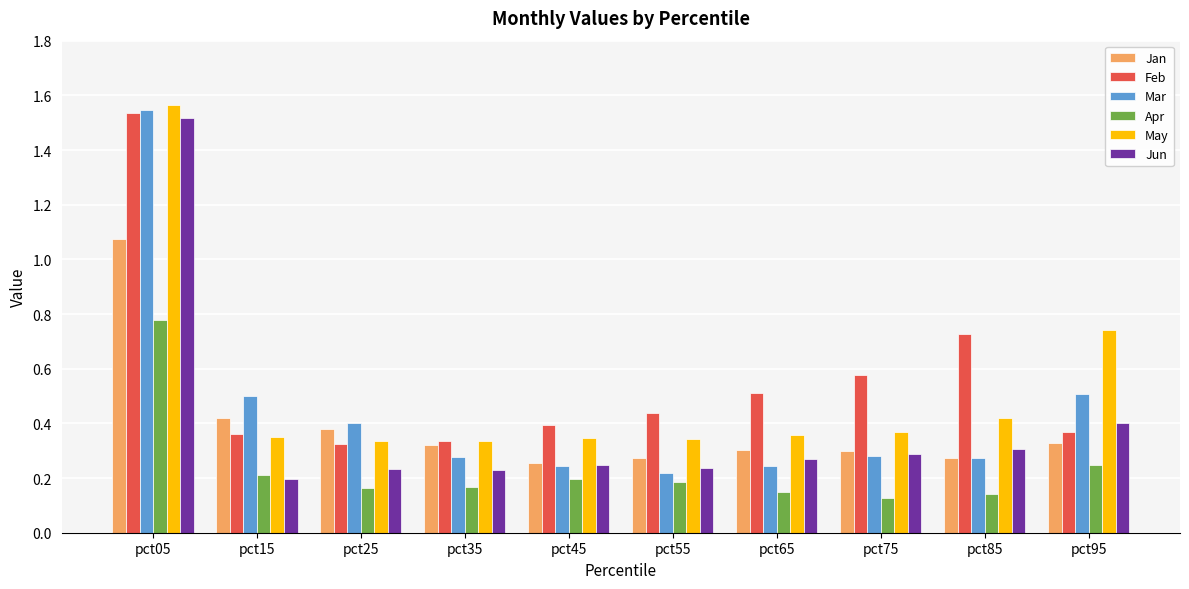

True or false: Jan has a value of 0.3 at pct95.

True